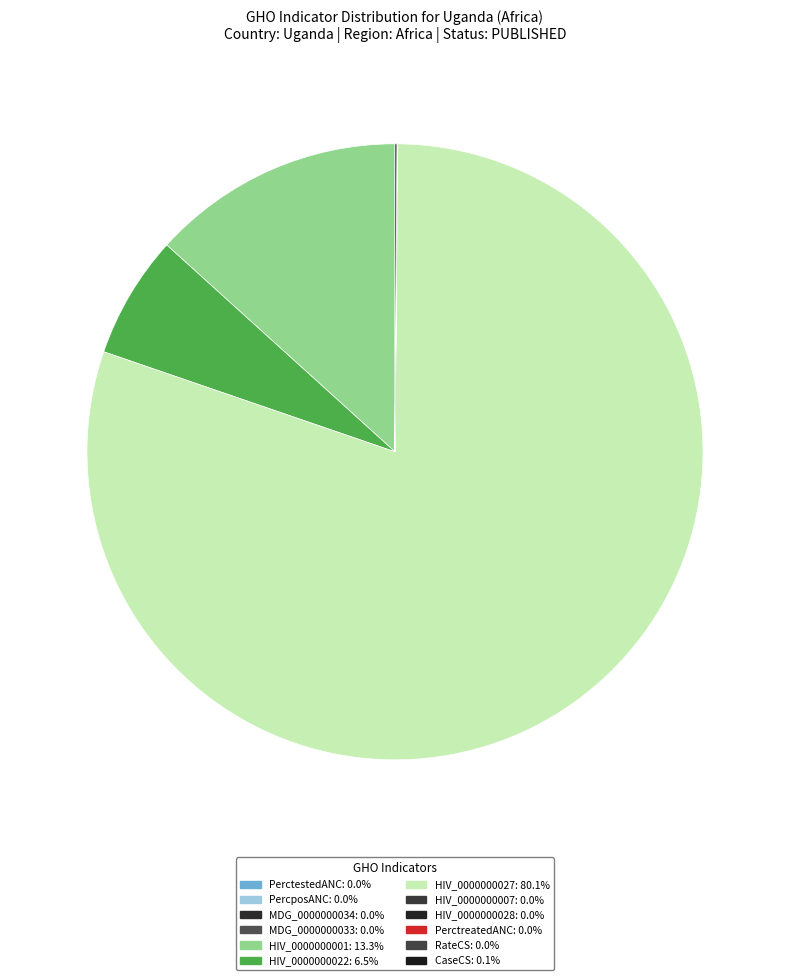

Which category has the biggest portion of the pie?

HIV_0000000027